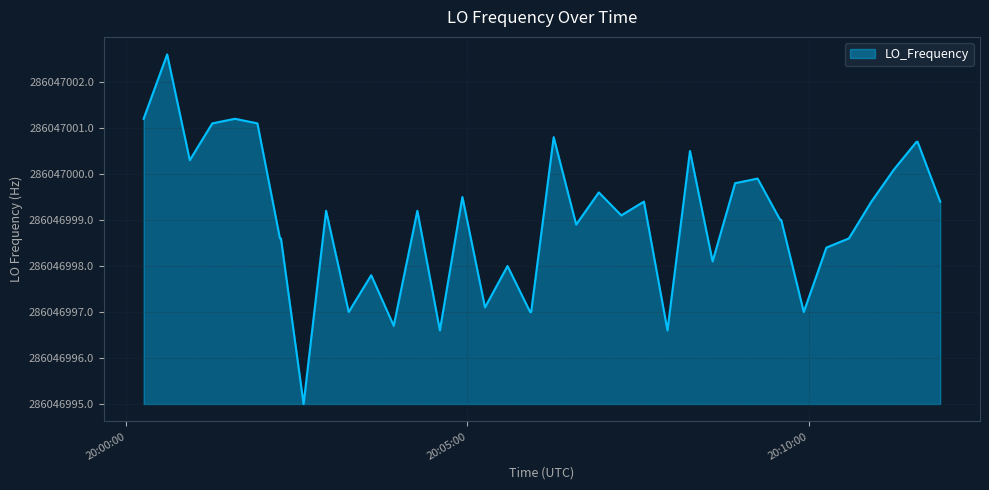

Is this an area chart (filled region under the line)?

Yes